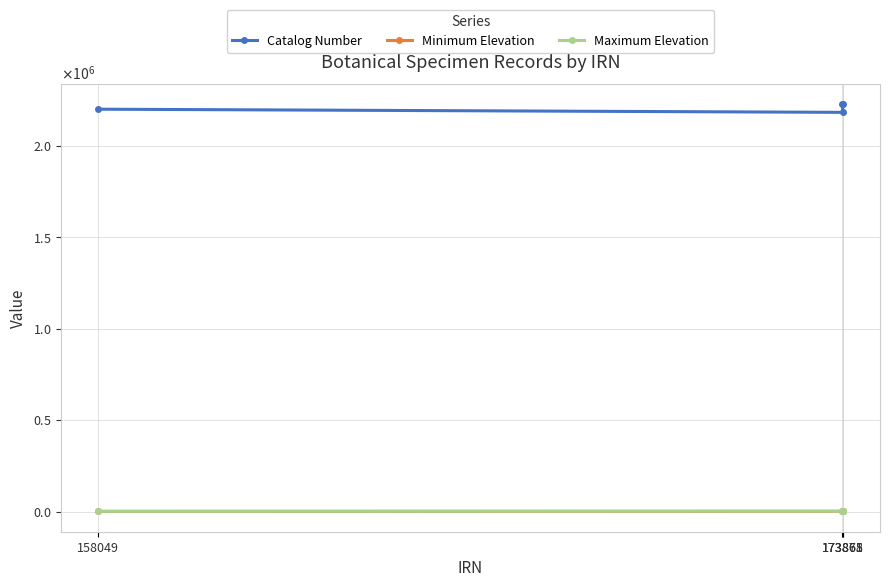

Reading left to right, what are all the values shown in this chart?

Catalog Number: 158049=2199380	173871=2182094	173865=2226299	173868=2226207
Minimum Elevation: 158049=750	173871=1150	173865=960	173868=1180
Maximum Elevation: 158049=800	173871=1320	173865=1050	173868=1200